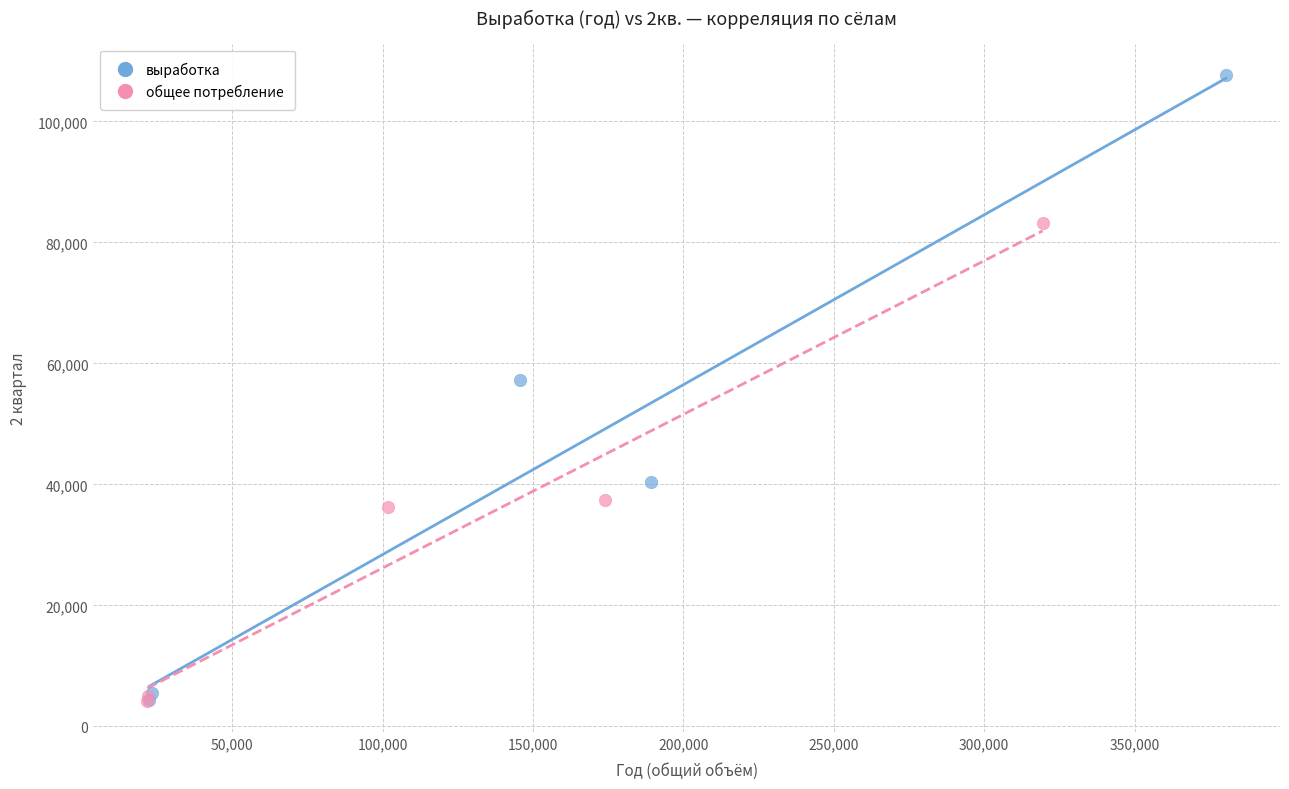

What are all the series names shown in the legend?

выработка, общее потребление